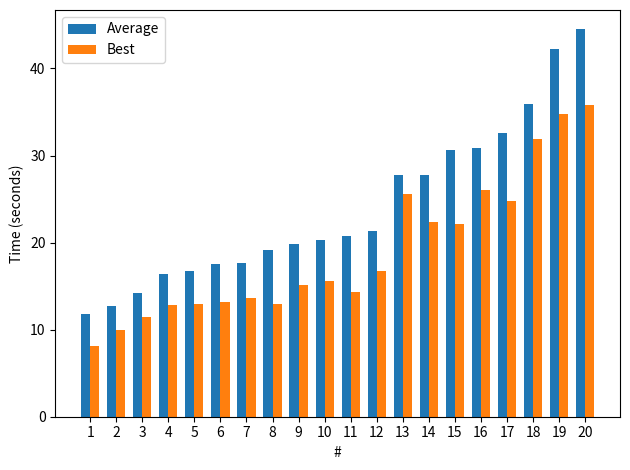

What is the difference between the Average values at 14 and 8?

8.6